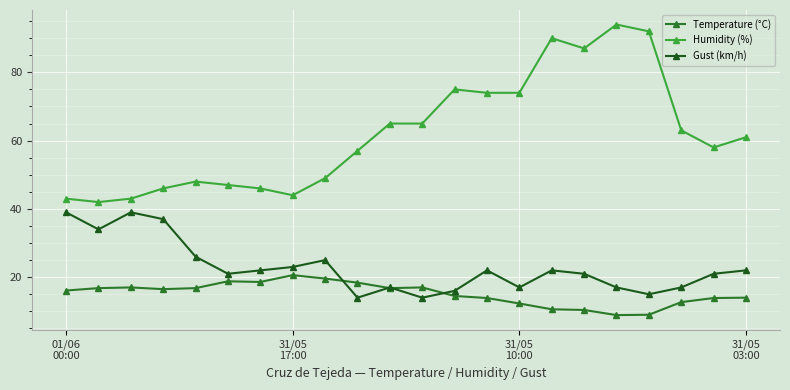

What is the value of the Temperature (°C) point at the 18th from the left?

8.9